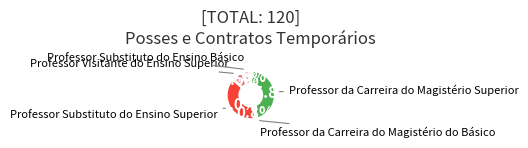

What percentage do Professor Substituto do Ensino Básico and Professor Visitante do Ensino Superior together represent?

13.3%